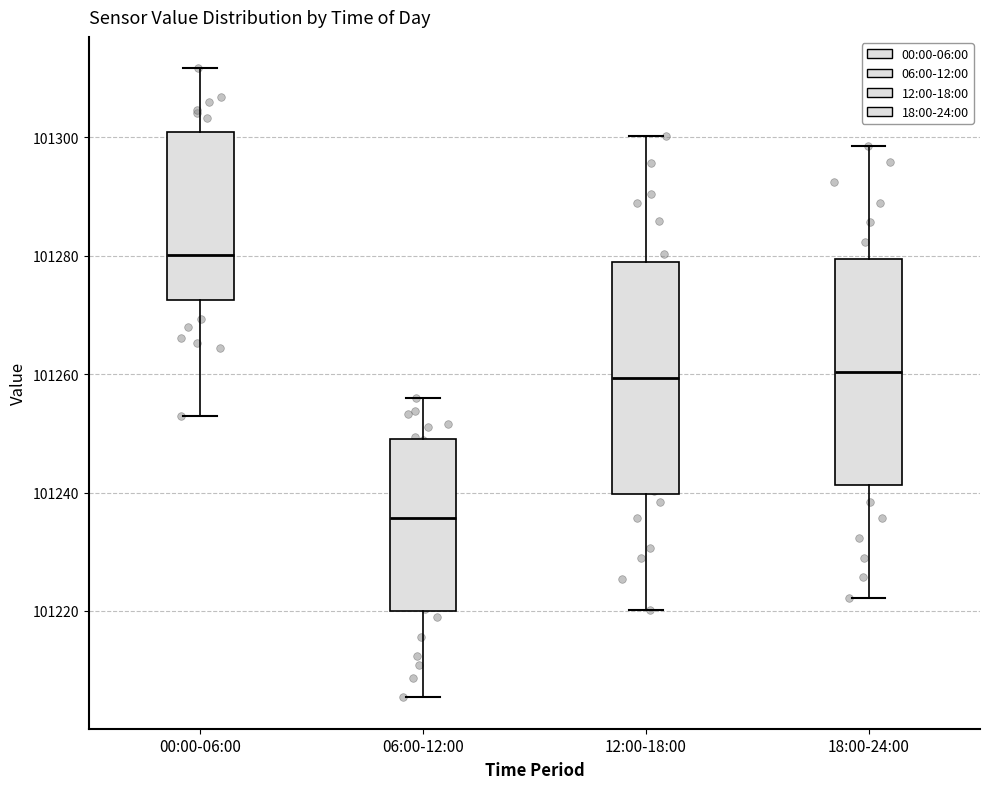

Which box has the lowest median line?

06:00-12:00